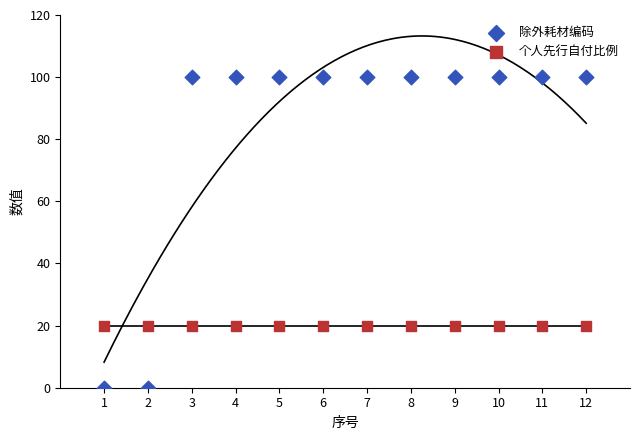

Which series contains the lowest Y value?

除外耗材编码